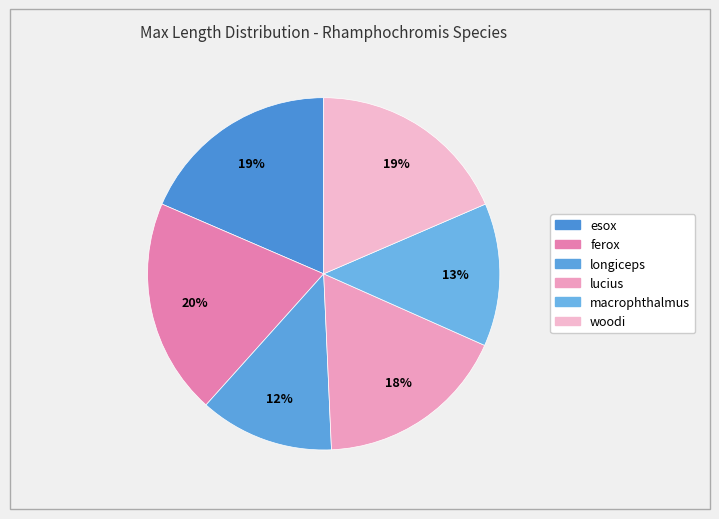

Which category has the smallest portion of the pie?

longiceps